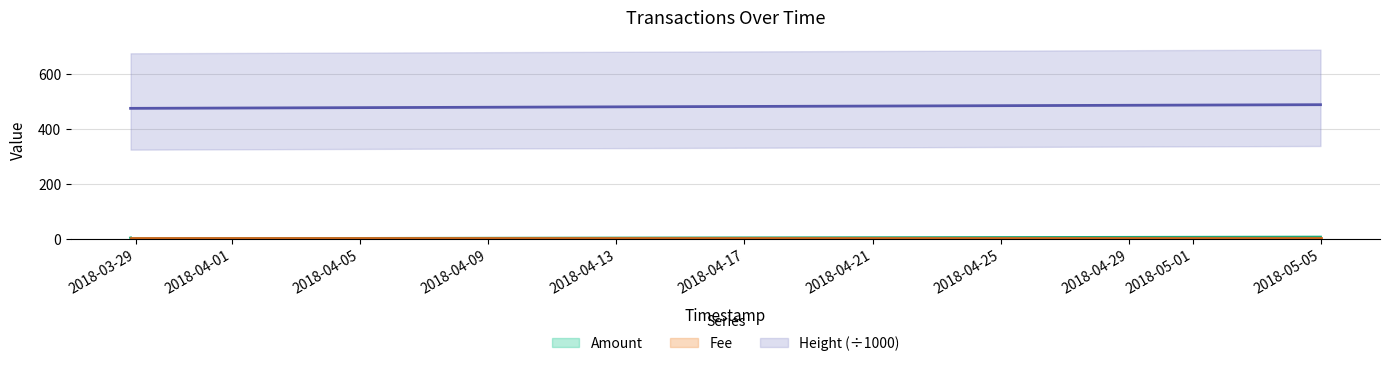

Reading right to left, extract all data points from this chart.

Amount: 2018-05-04 23:32:08=6.0	2018-03-28 20:24:12=0.0	2018-03-28 20:17:54=0.0	2018-03-28 20:17:54=0.0	2018-03-28 20:08:34=3.0
Height: 2018-05-04 23:32:08=486.8	2018-03-28 20:24:12=473.5	2018-03-28 20:17:54=473.5	2018-03-28 20:17:54=473.5	2018-03-28 20:08:34=473.5